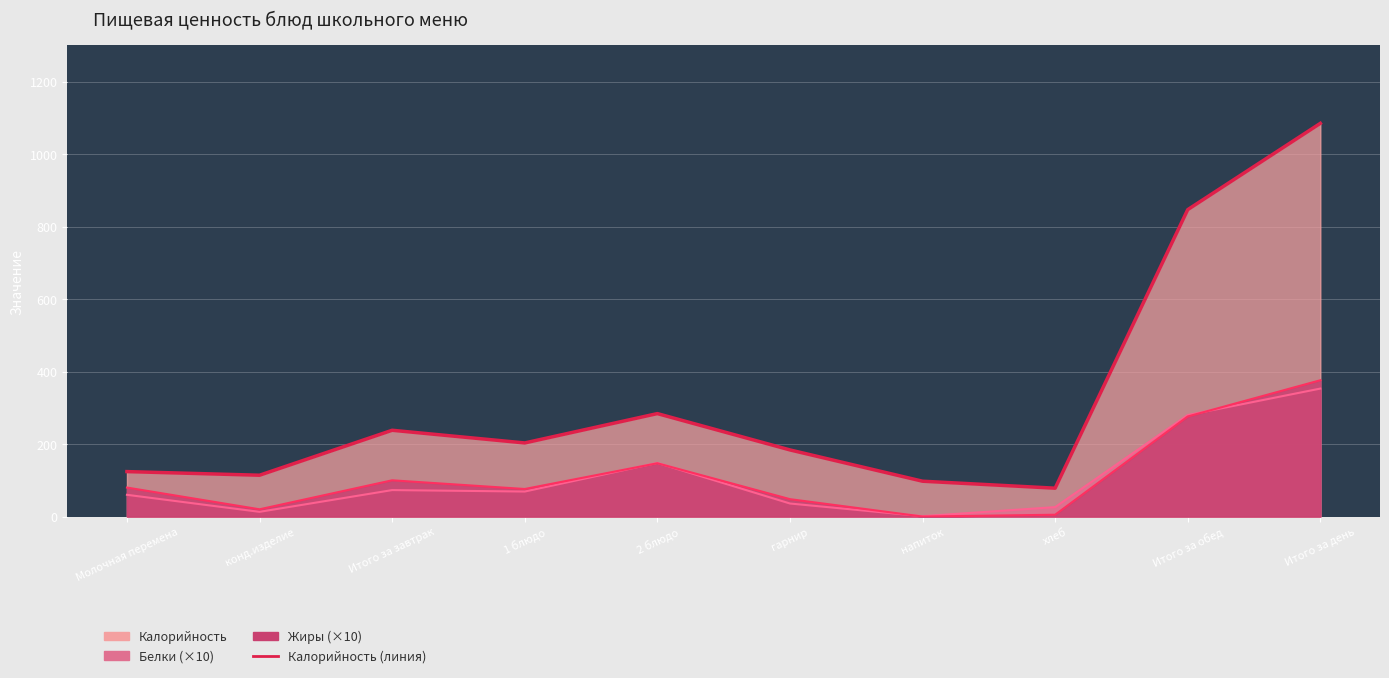

What is the average value?

325.4